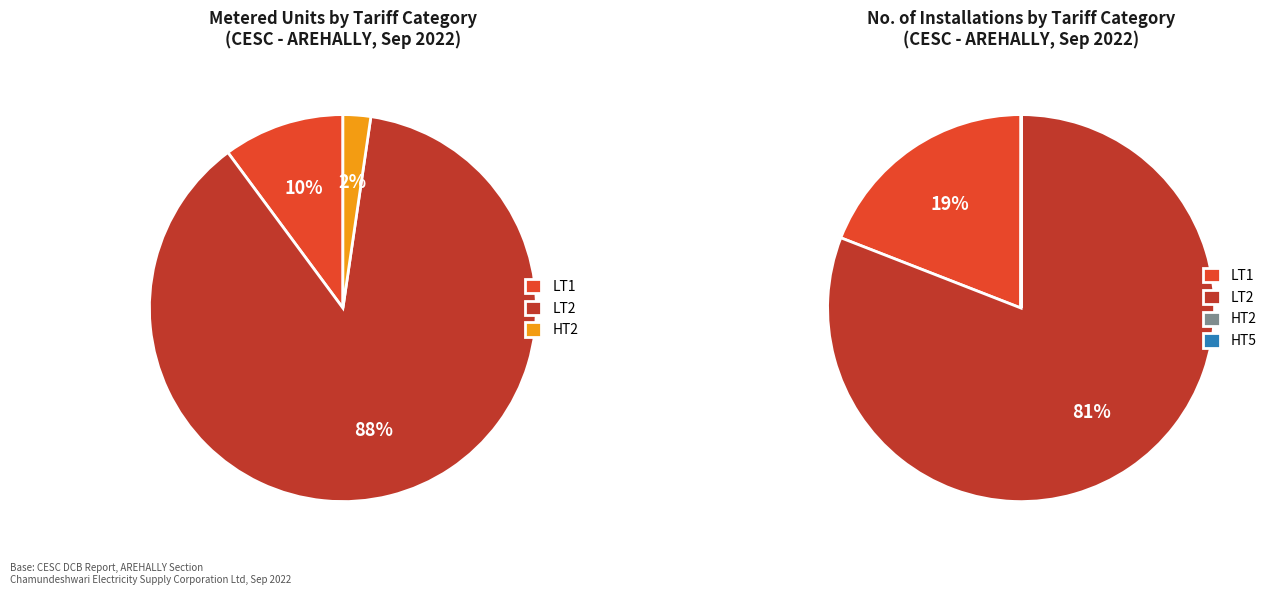

How many slices are in this pie chart?

5